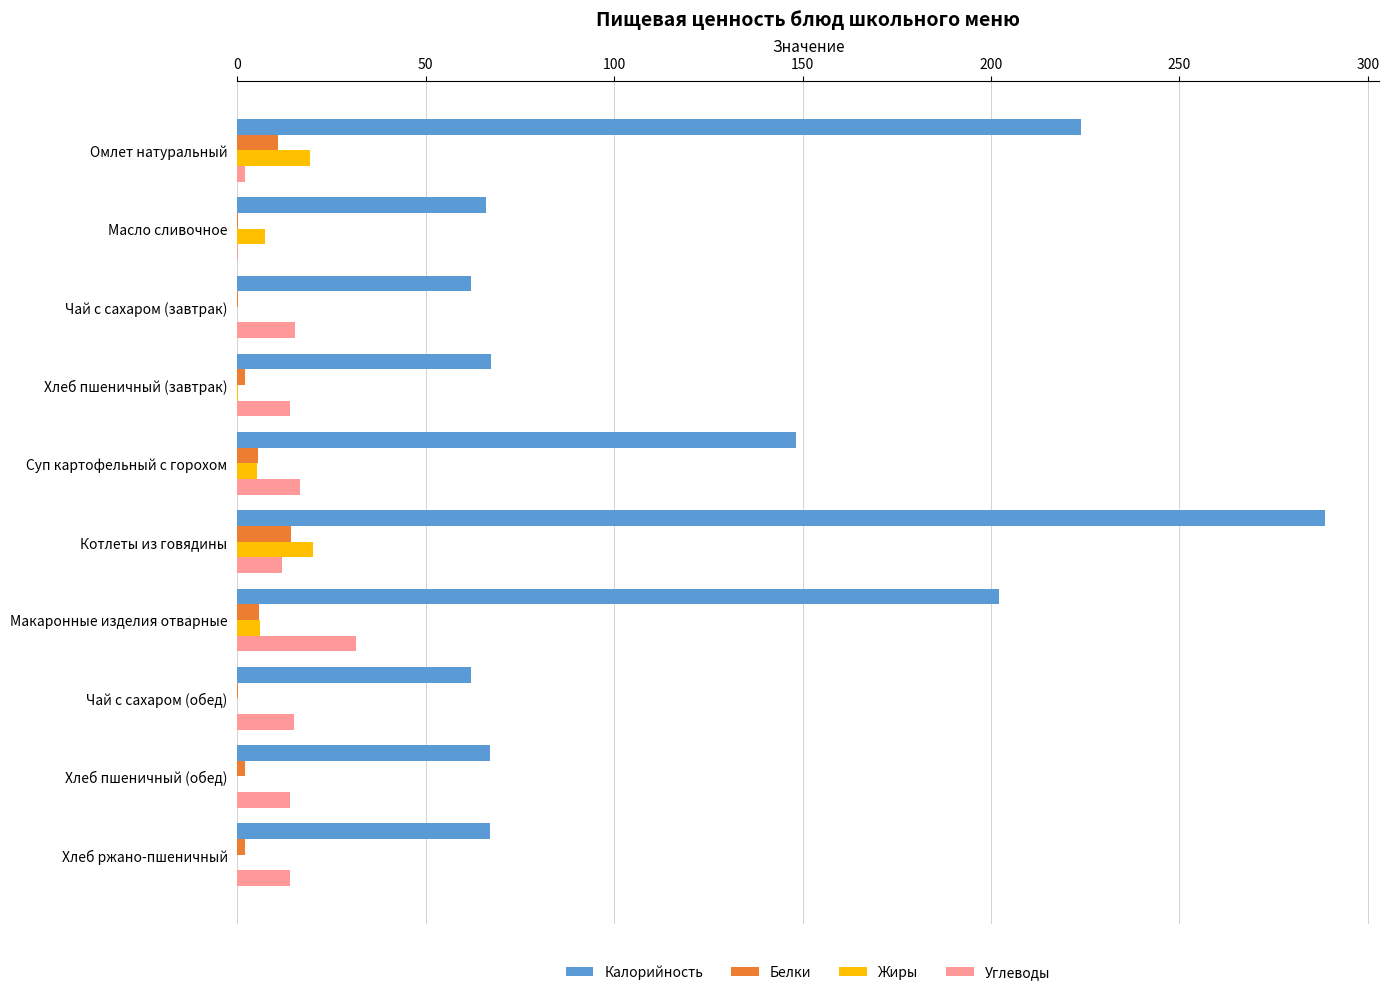

Is it true that Белки equals 14.2 at Котлеты из говядины?

True